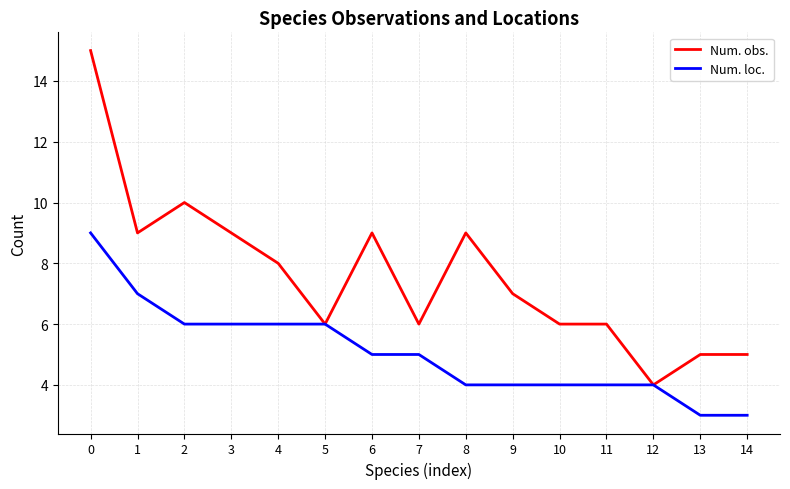

Is the value of Num. obs. at 1 greater than the value of Num. loc. at 2?

Yes